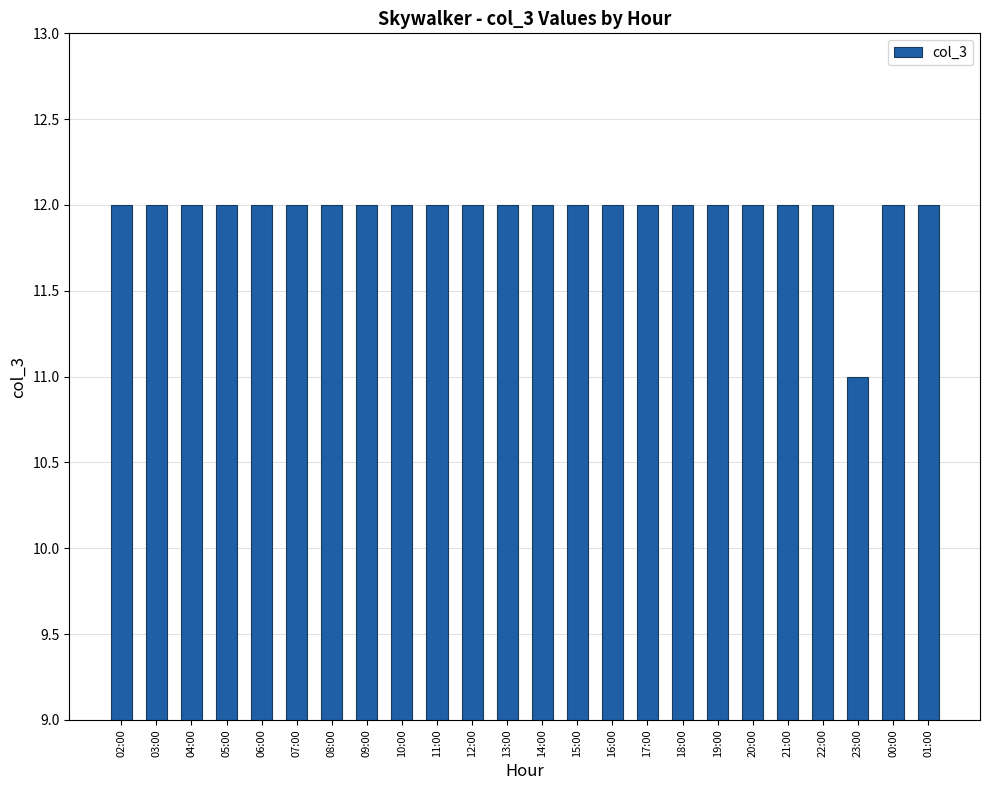

The value at 06:00 is 4. True or false?

False